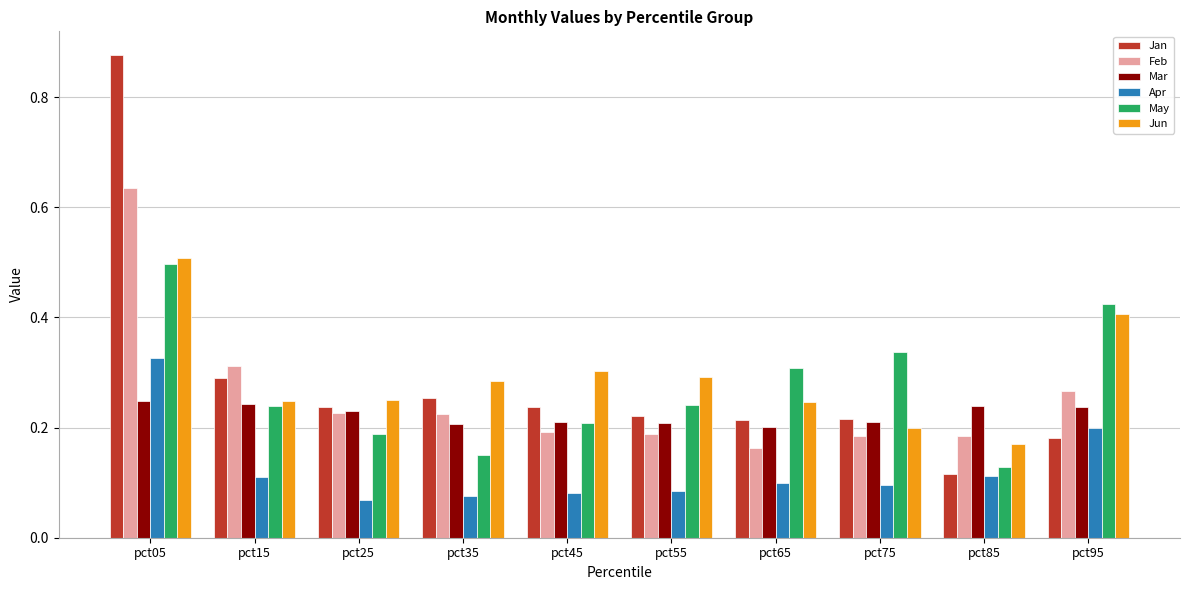

Between pct35 and pct75, which series saw the biggest shift?

May